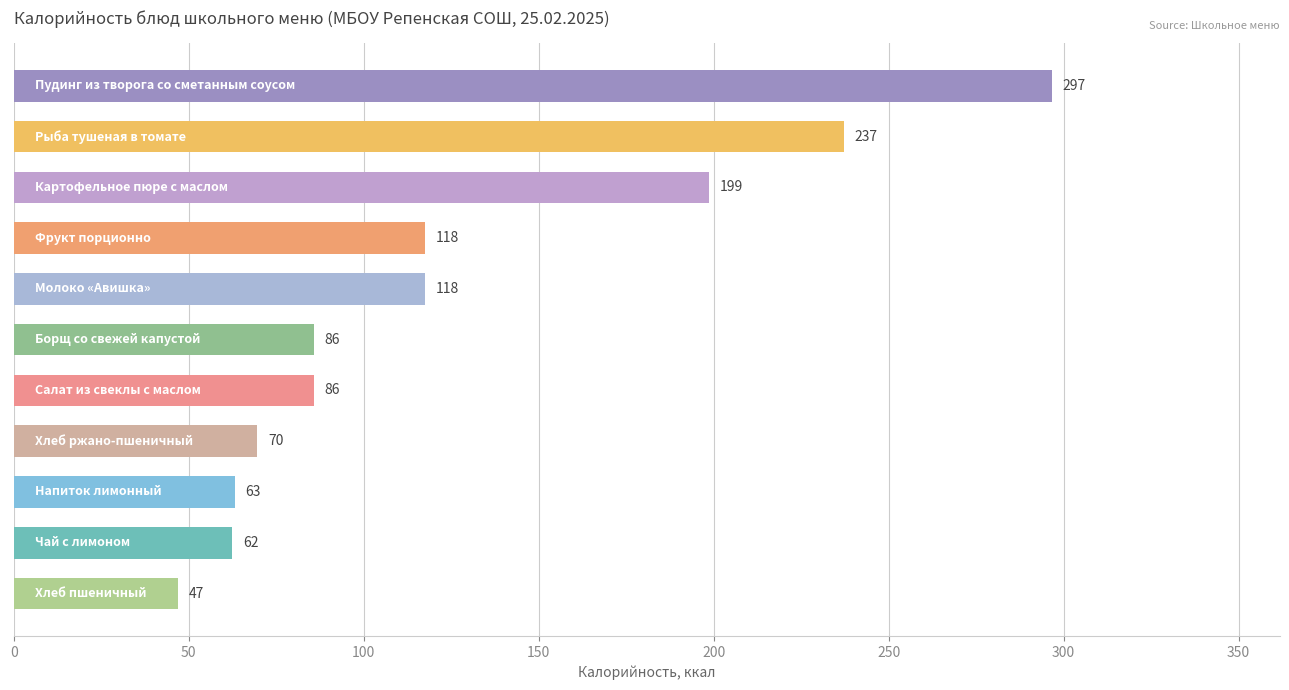

What is the value of the 6th bar from the top?

85.8